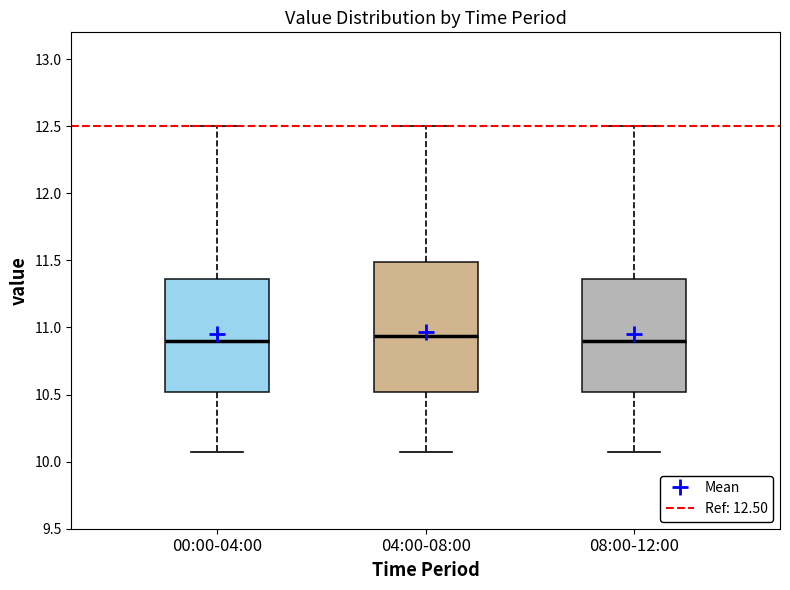

Reading left to right, transcribe this box plot: for each box, give where its median line is, the range the box spans, and where its two whiskers end, as read against the y-axis. The values are not printed on the chart, so give them approximately, as read against the axis.

00:00-04:00: median 10.90, box 10.50 to 11.35, whiskers 10.05 to 12.50
04:00-08:00: median 10.95, box 10.50 to 11.50, whiskers 10.05 to 12.50
08:00-12:00: median 10.90, box 10.50 to 11.35, whiskers 10.05 to 12.50